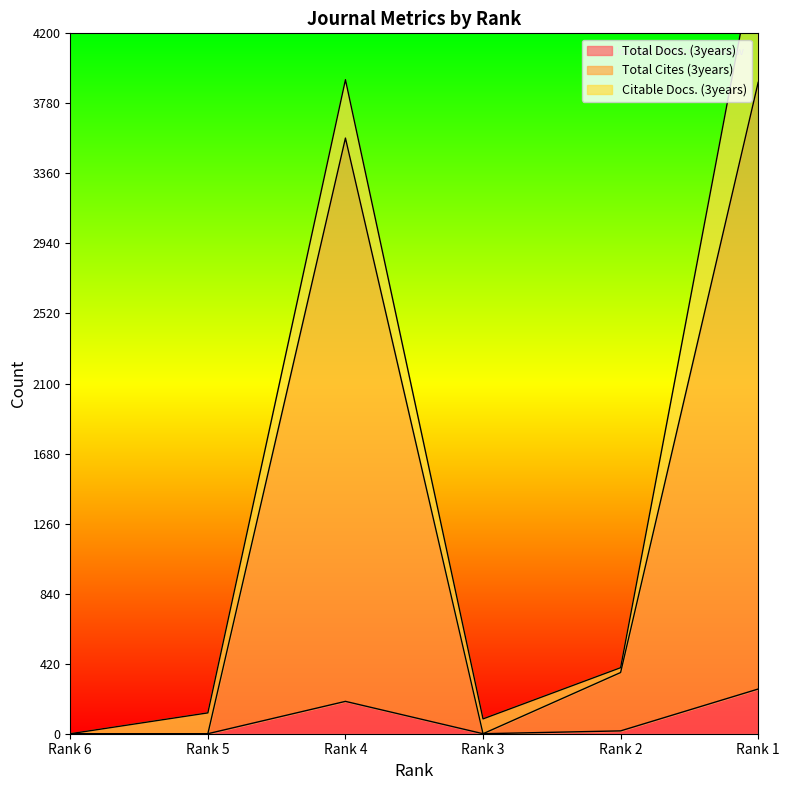

How many positive values does the Total Cites (3years) series have?

3